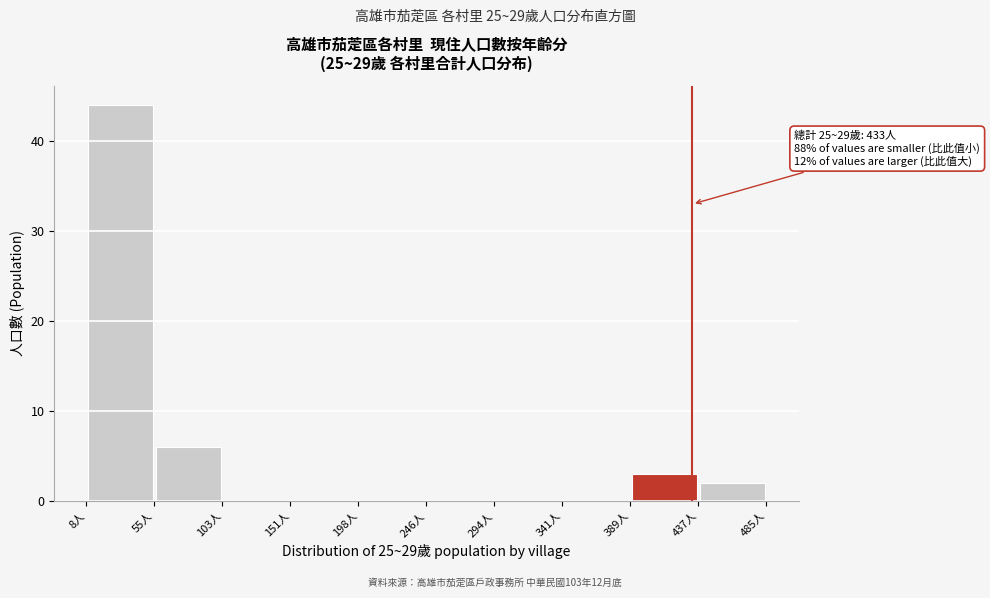

Which range on the x-axis has the tallest bar?

10 to 55